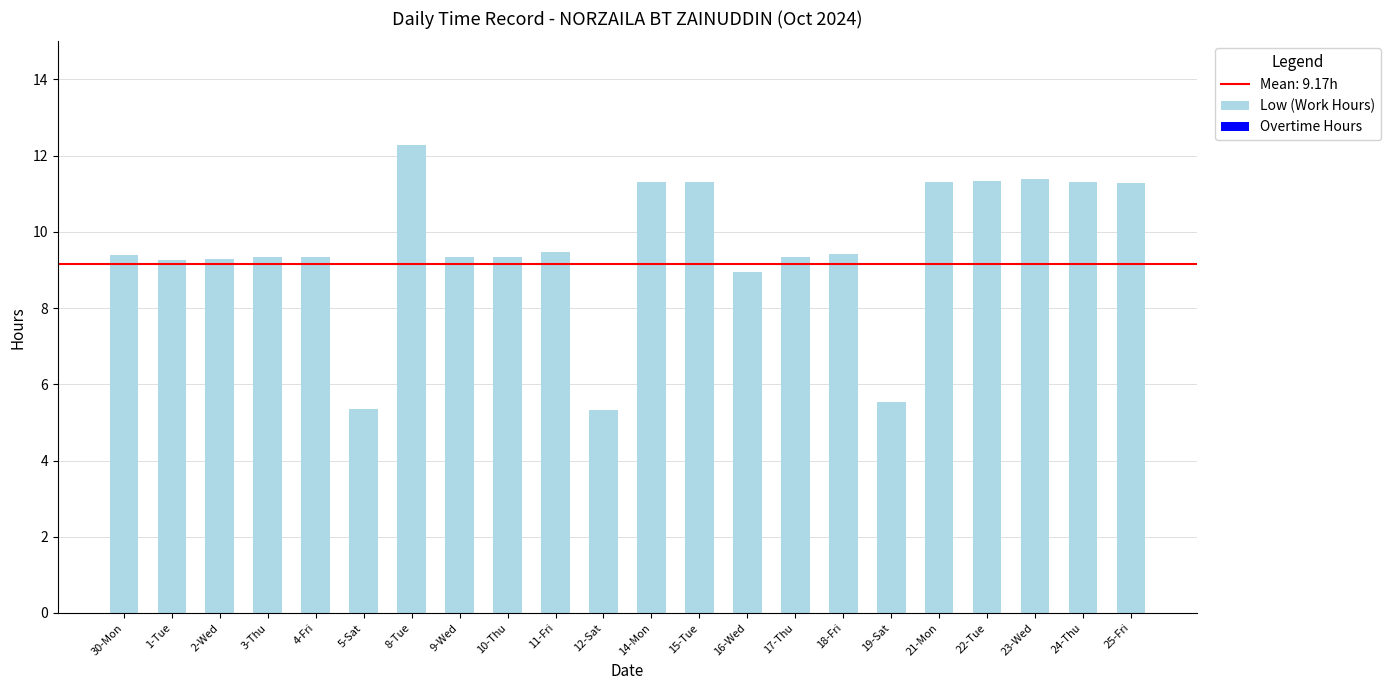

What position from the right is 16-Wed?

9